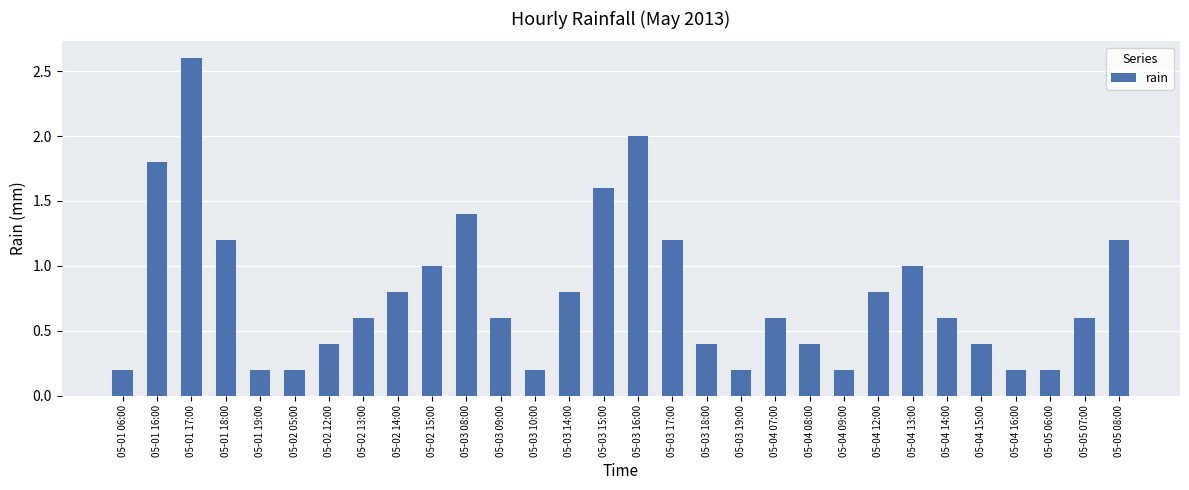

What is the sum of all values?

23.6